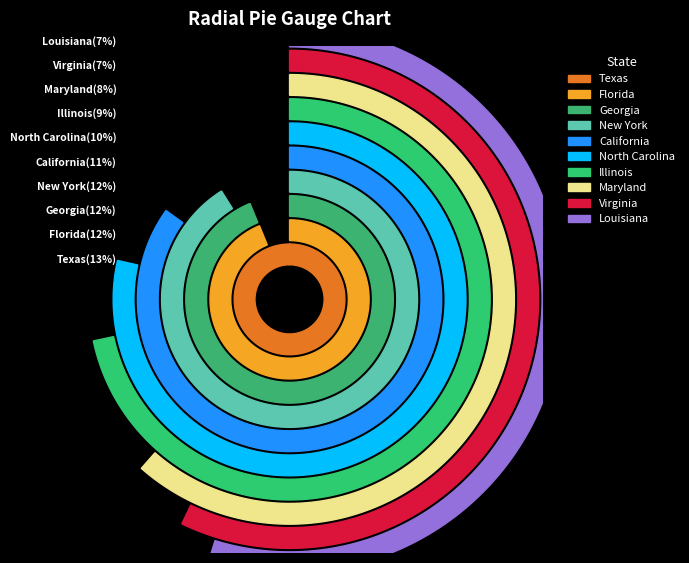

What percentage is the New York slice, to the nearest percent?

12%